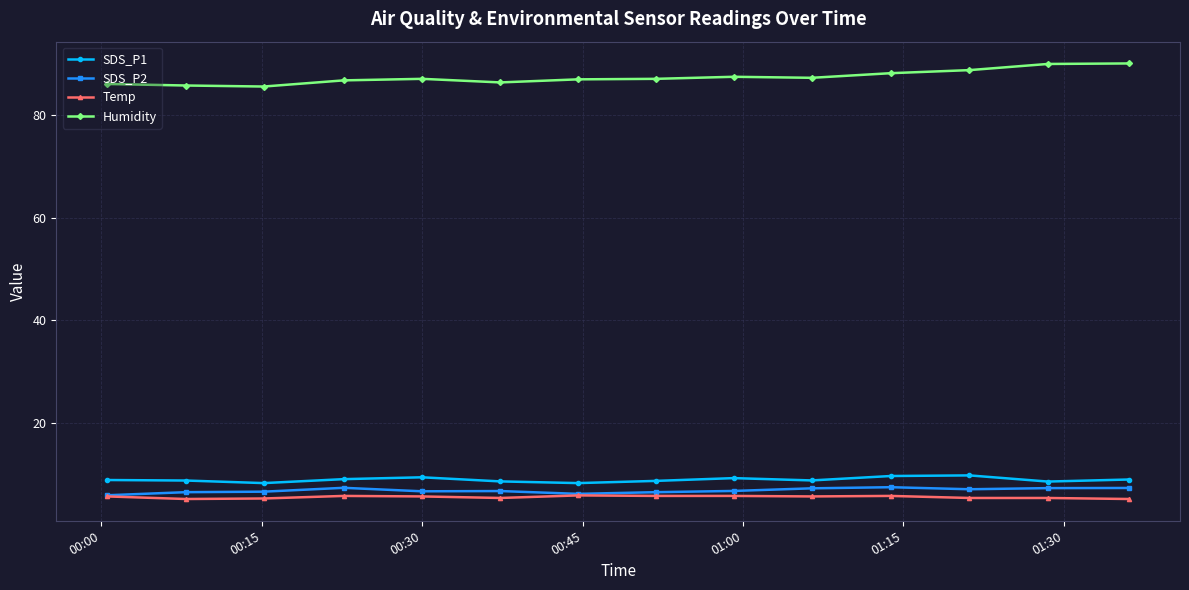

True or false: SDS_P1 has more than 0 points higher than both neighbors.

True